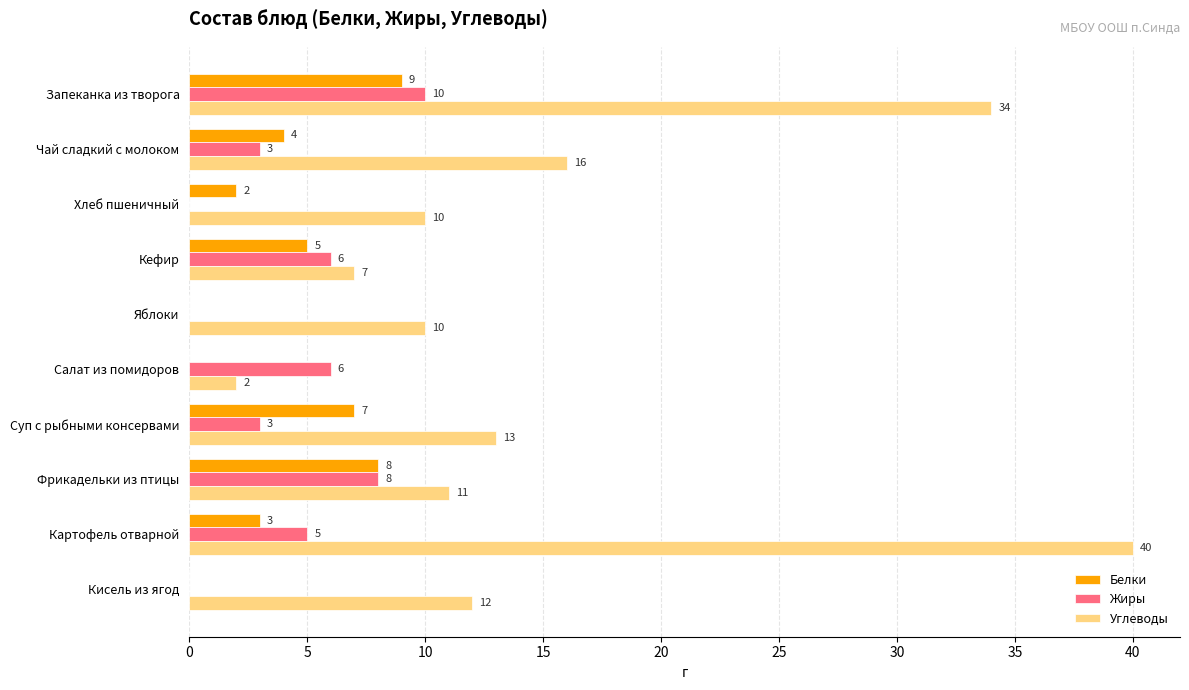

Which series has the largest total across all categories?

Углеводы